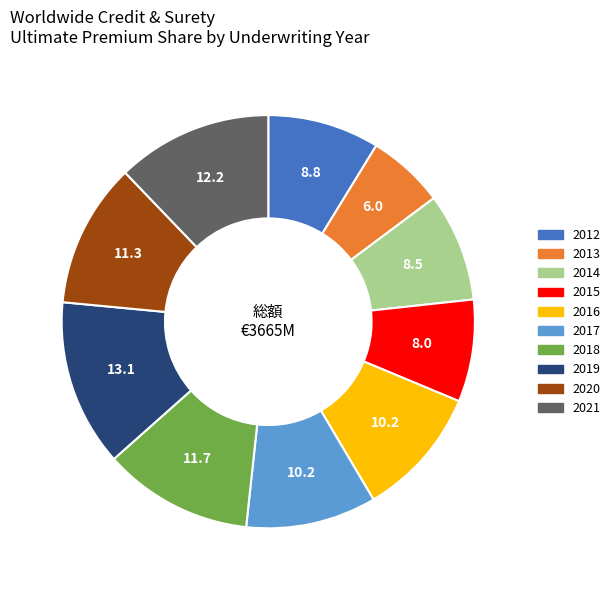

Does any single category account for the majority?

No